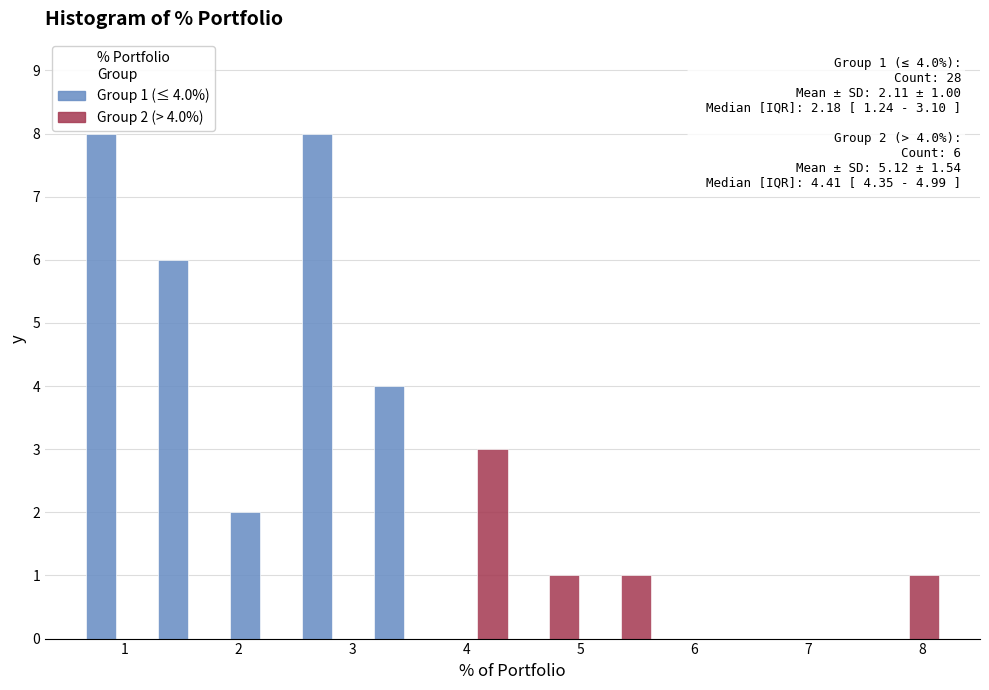

In the Group 2 (> 4.0%) series, which range on the x-axis has the tallest bar?

3.8 to 4.4